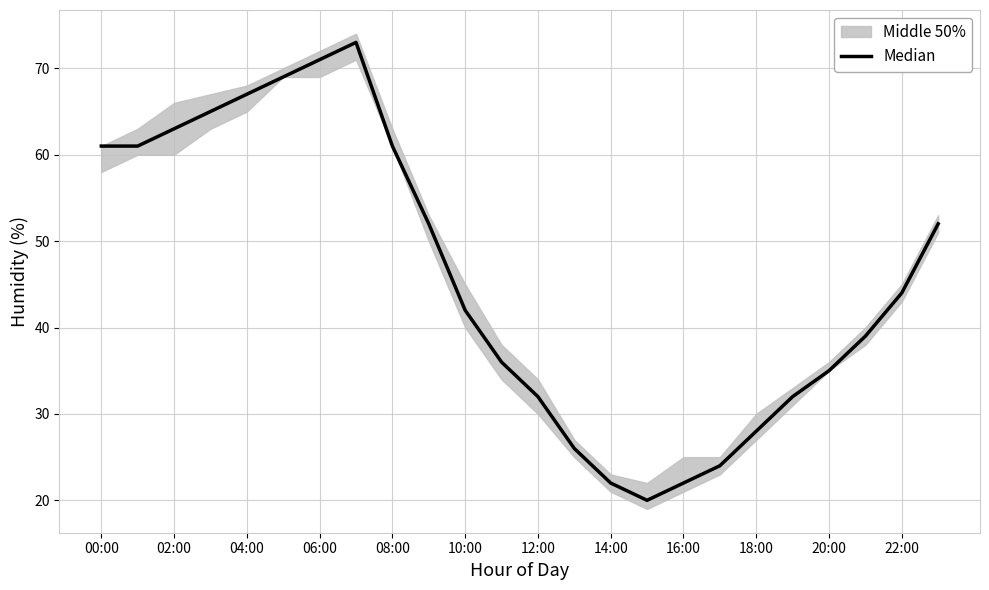

The value at 00:00 is 89. True or false?

False